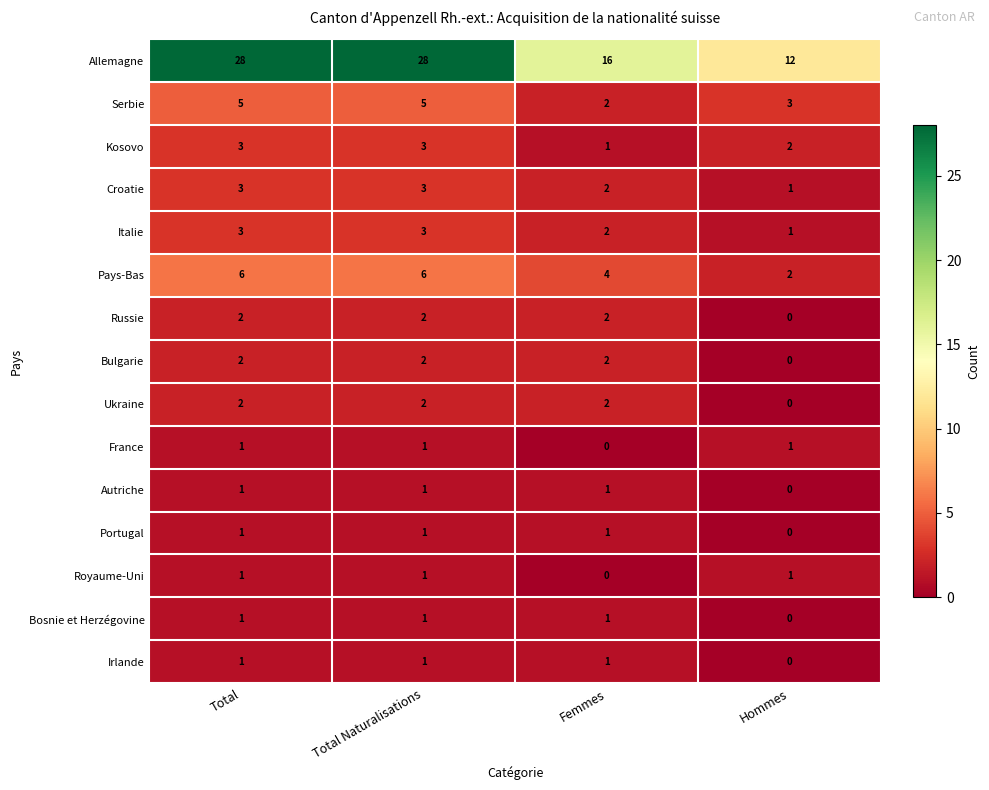

How many series are shown in this chart?

15